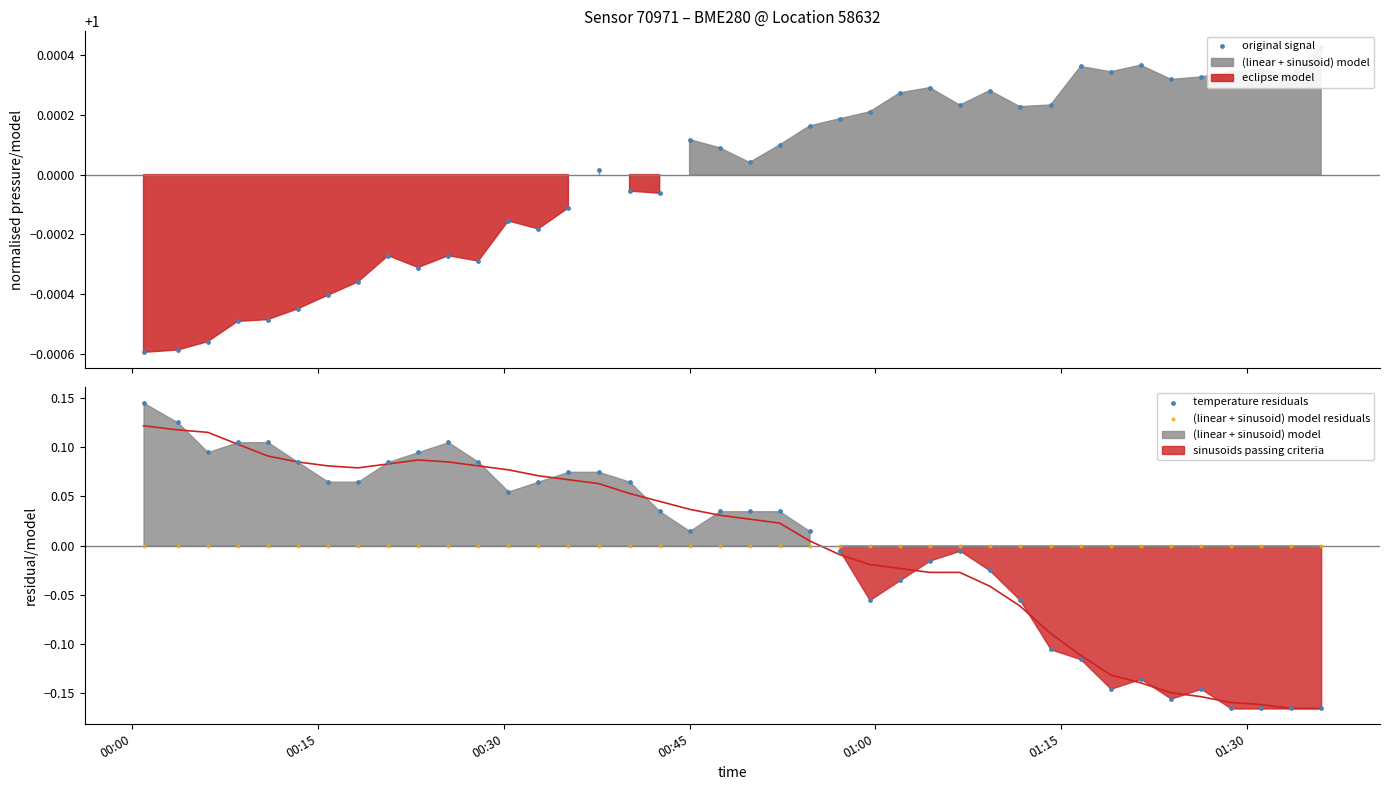

Which series contains the highest Y value?

original signal